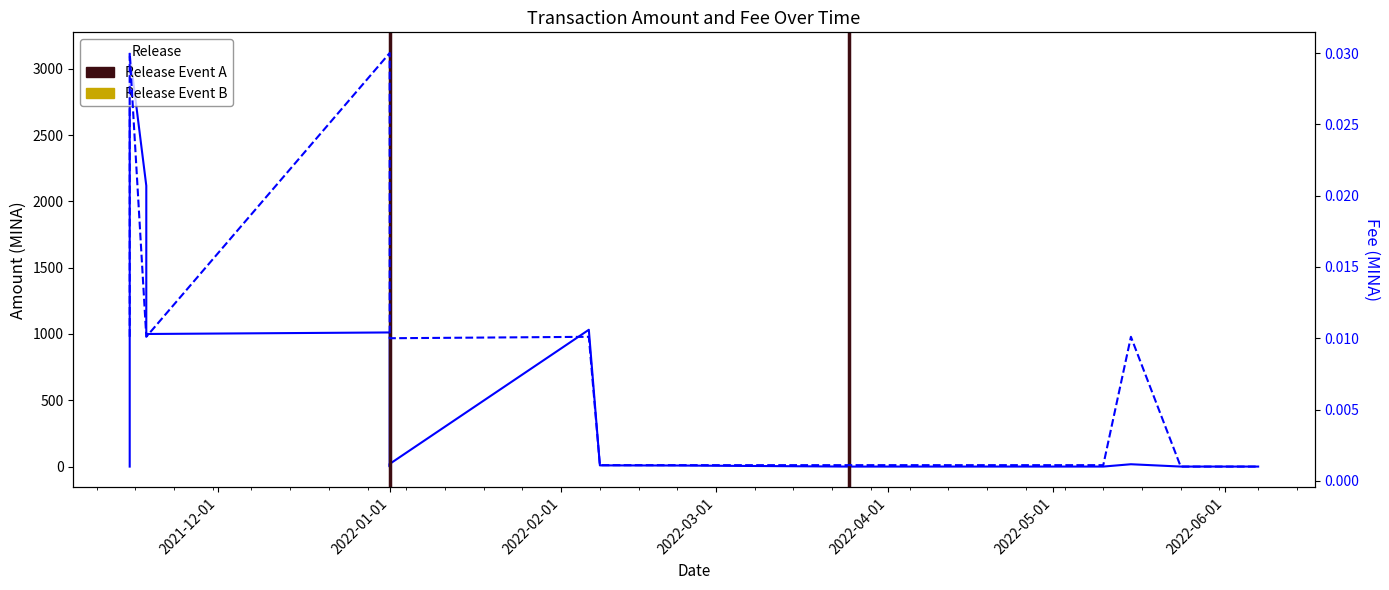

How many lines are shown in the chart?

2